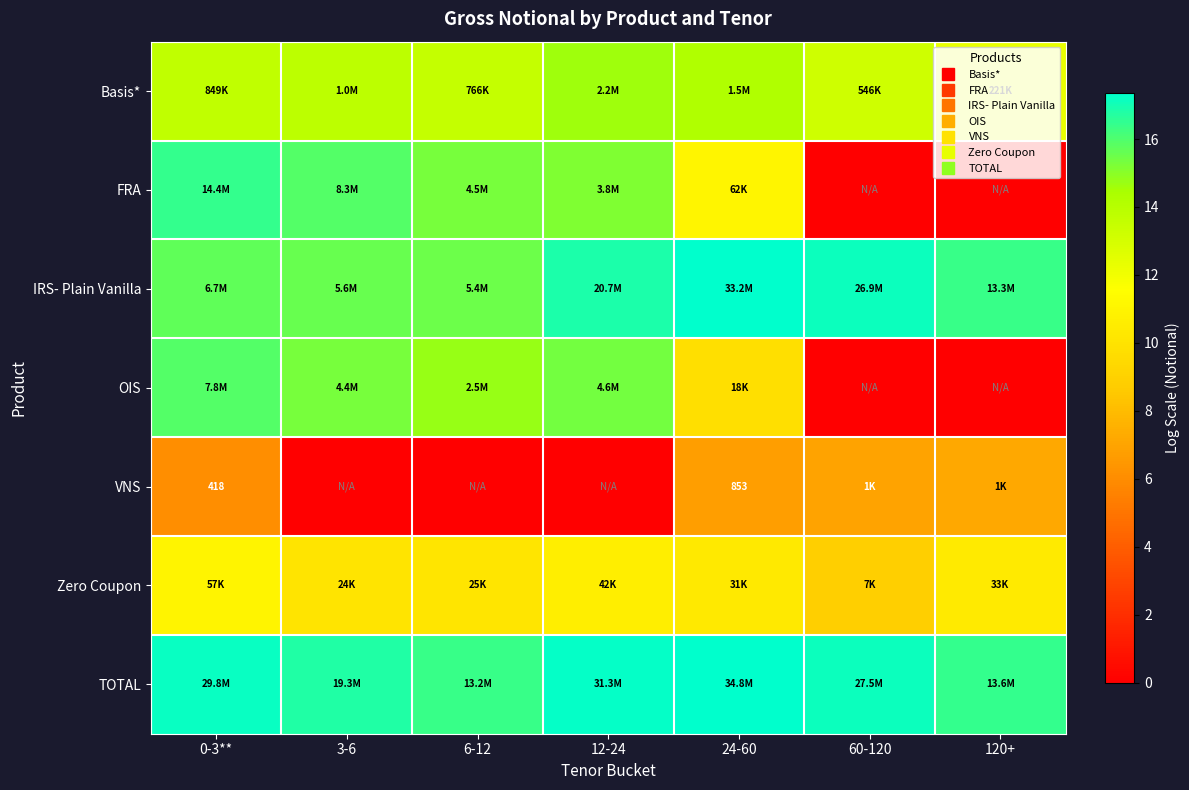

How many values in the Basis* series exceed 13?

6